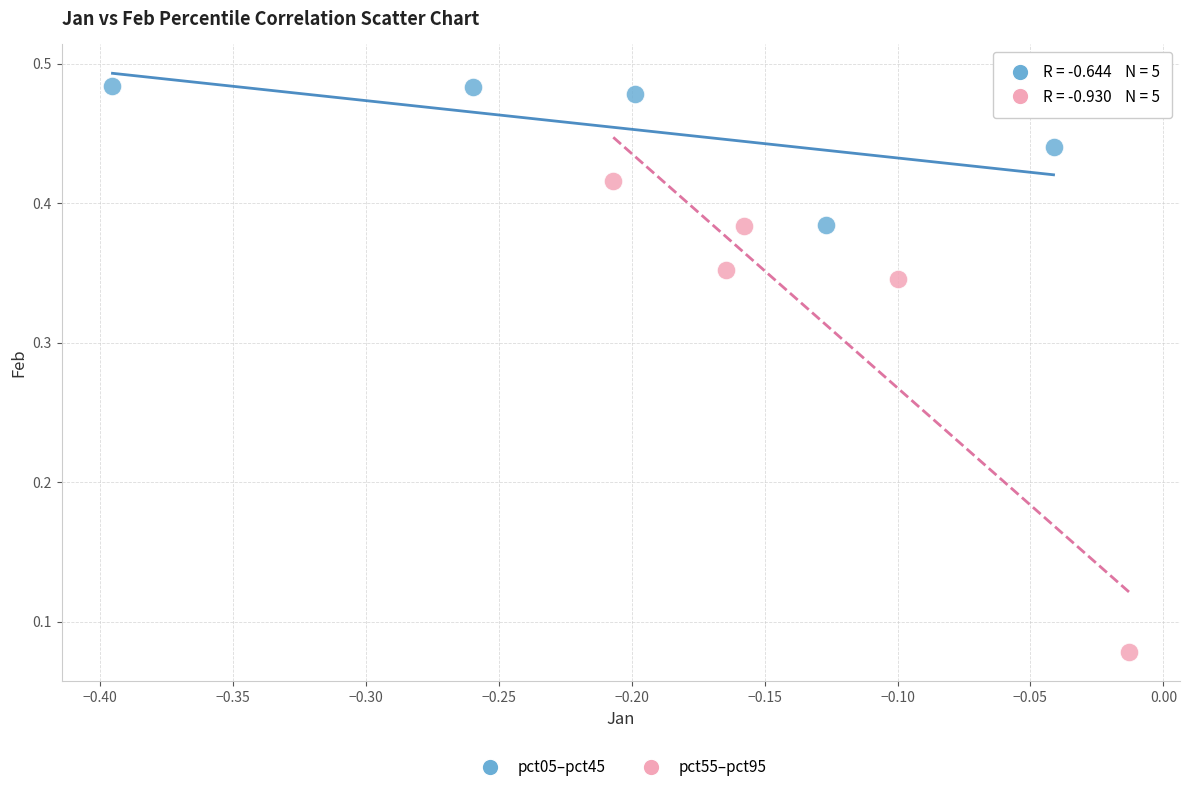

Which series contains the lowest Y value?

pct55–pct95